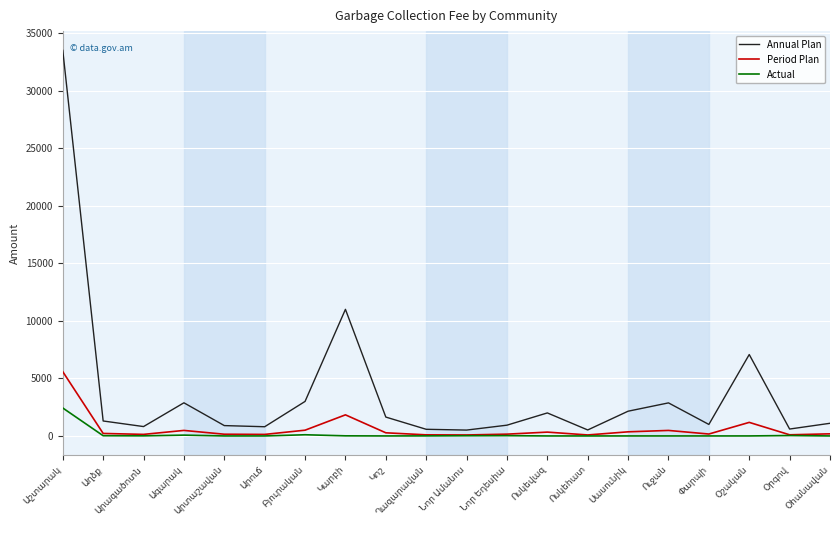

True or false: Period Plan and Annual Plan intersect in this chart.

False